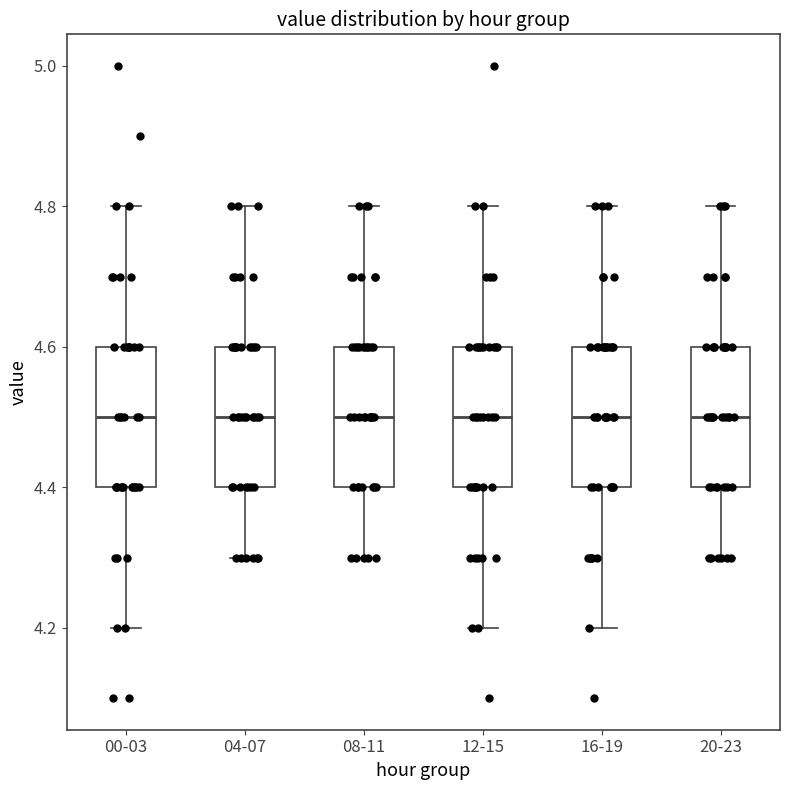

Reading left to right, transcribe this box plot: for each box, give where its median line is, the range the box spans, and where its two whiskers end, as read against the y-axis. The values are not printed on the chart, so give them approximately, as read against the axis.

00-03: median 4.5, box 4.4 to 4.6, whiskers 4.2 to 4.8
04-07: median 4.5, box 4.4 to 4.6, whiskers 4.3 to 4.8
08-11: median 4.5, box 4.4 to 4.6, whiskers 4.3 to 4.8
12-15: median 4.5, box 4.4 to 4.6, whiskers 4.2 to 4.8
16-19: median 4.5, box 4.4 to 4.6, whiskers 4.2 to 4.8
20-23: median 4.5, box 4.4 to 4.6, whiskers 4.3 to 4.8